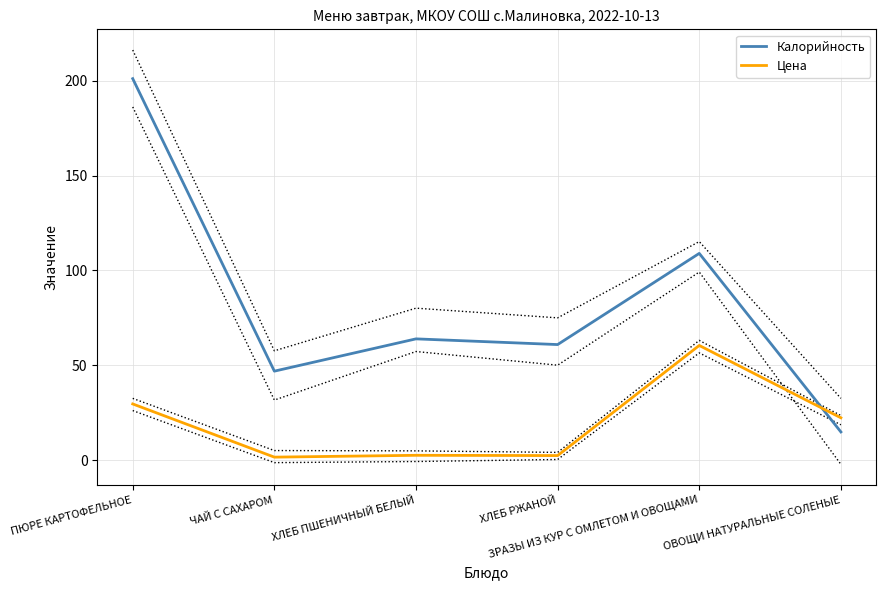

At which label does Калорийность first exceed 64?

ПЮРЕ КАРТОФЕЛЬНОЕ